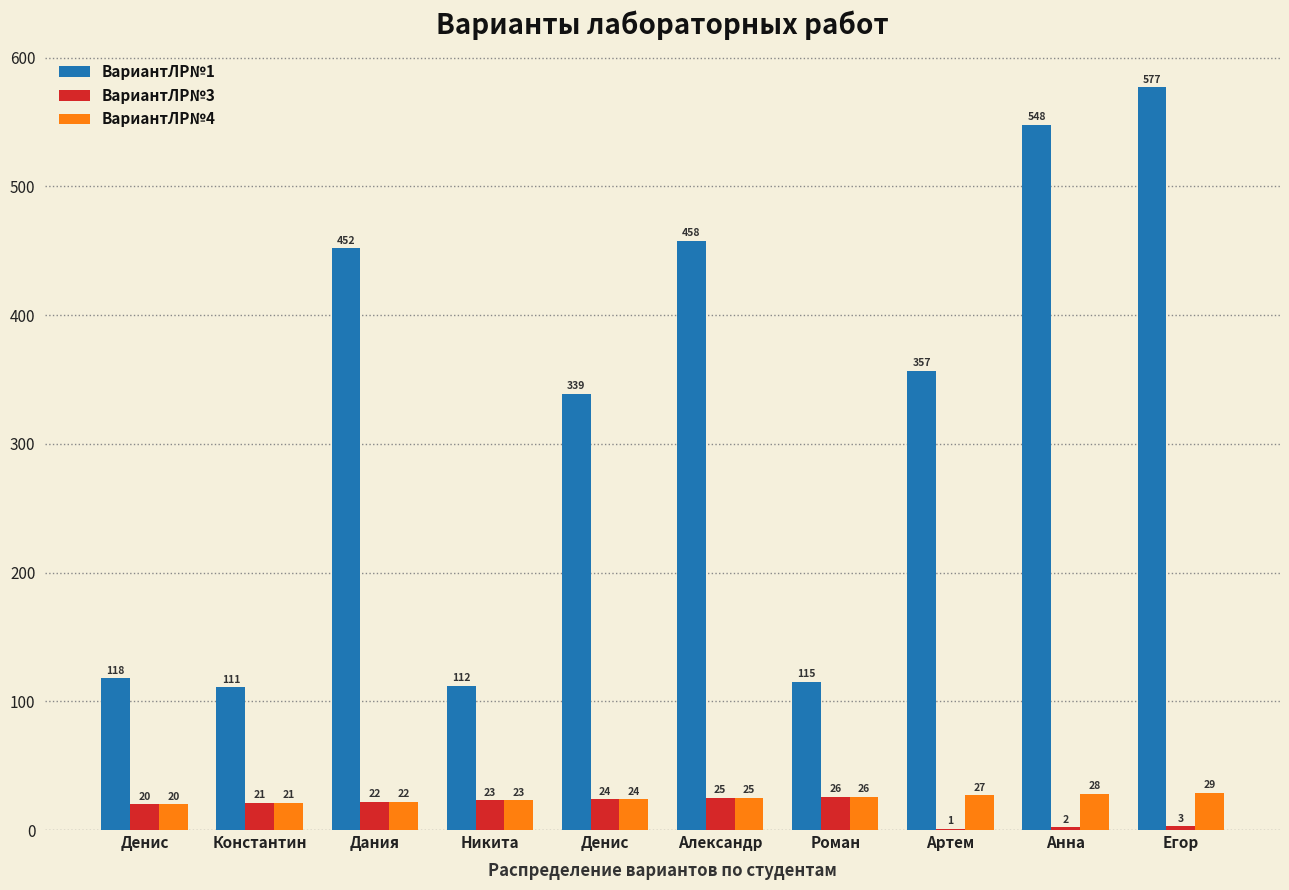

What are all the series names shown in the legend?

ВариантЛР№1, ВариантЛР№3, ВариантЛР№4